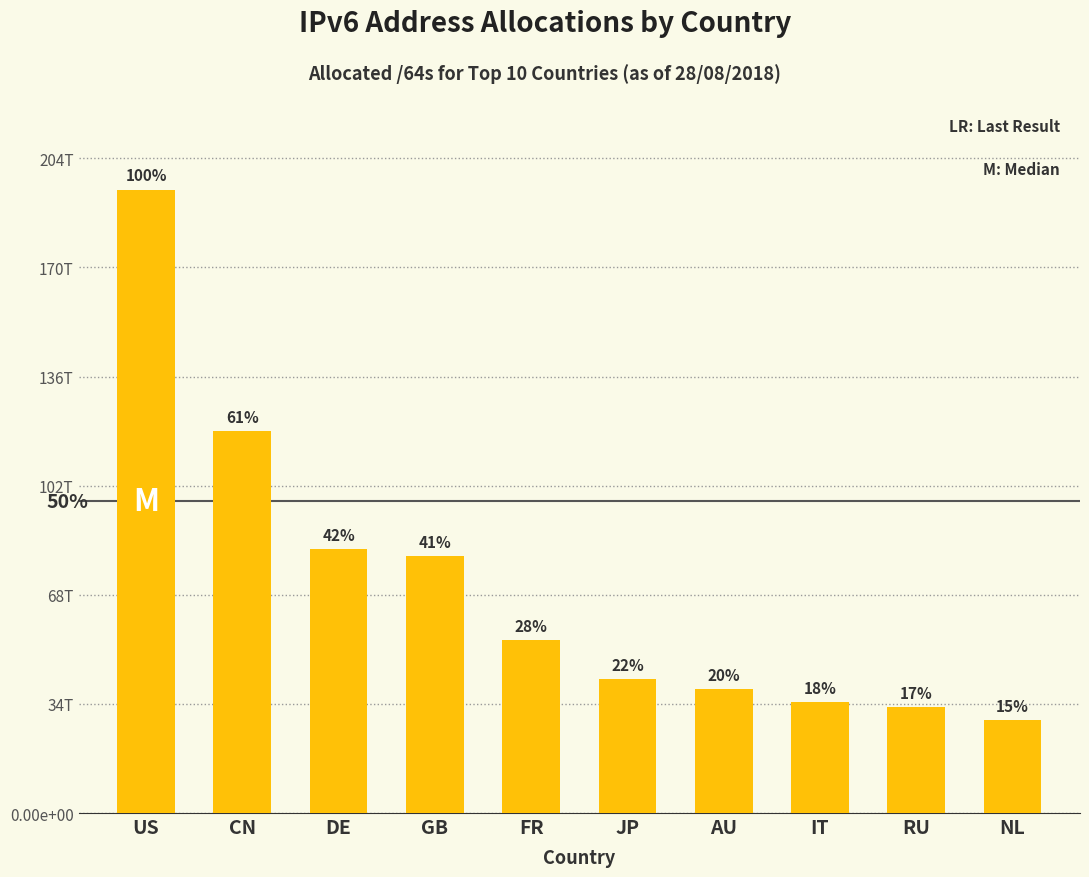

What is the difference between the maximum and minimum values?

165437319479296